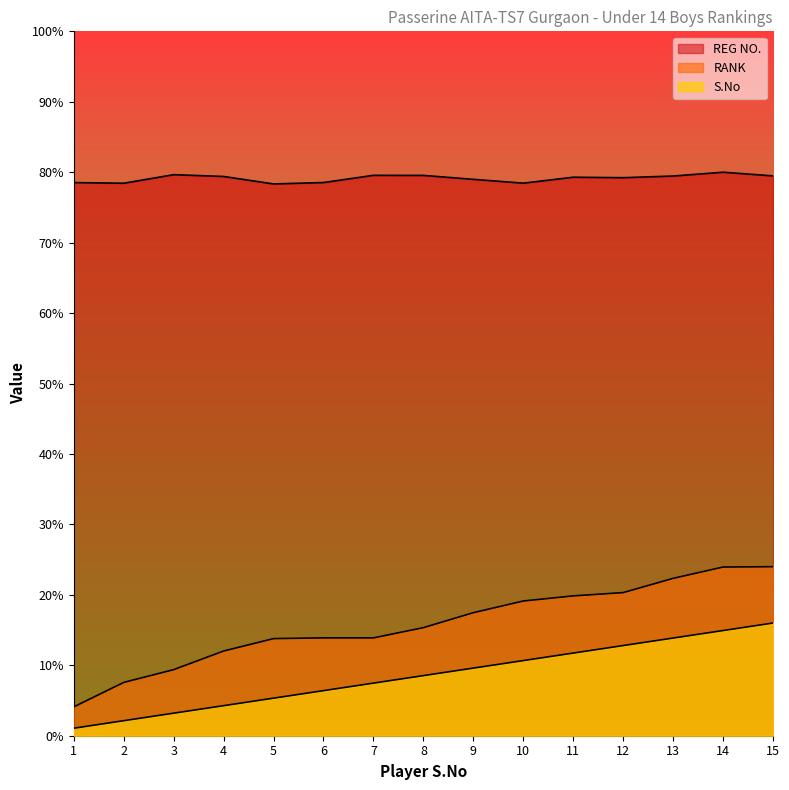

At which category does the chart reach its peak across all series?

14